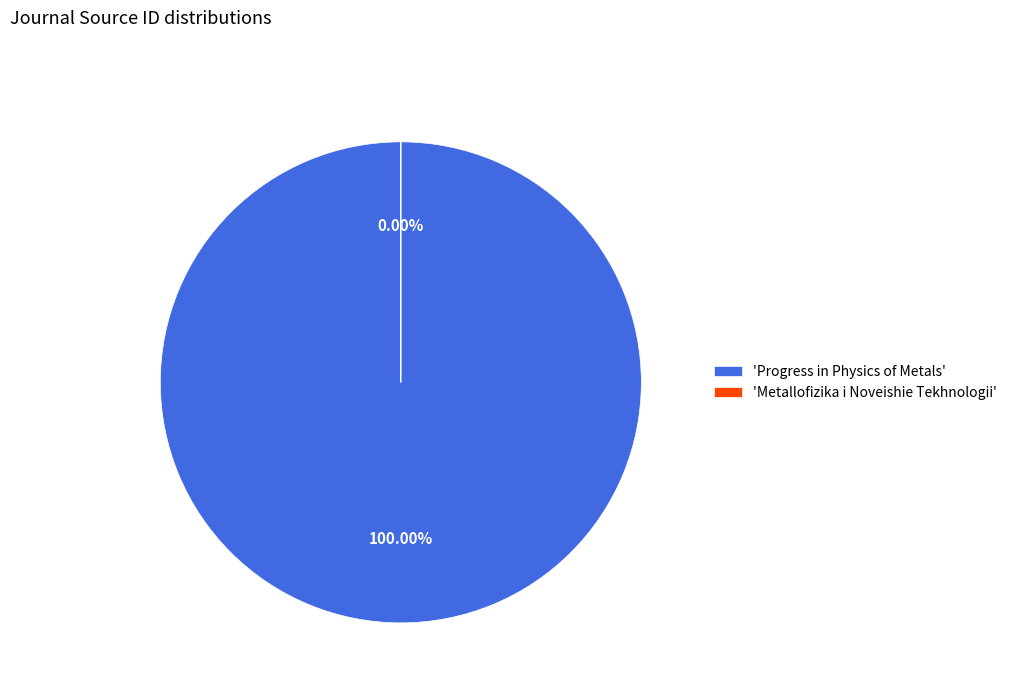

To the nearest percent, what is the average slice percentage?

50%